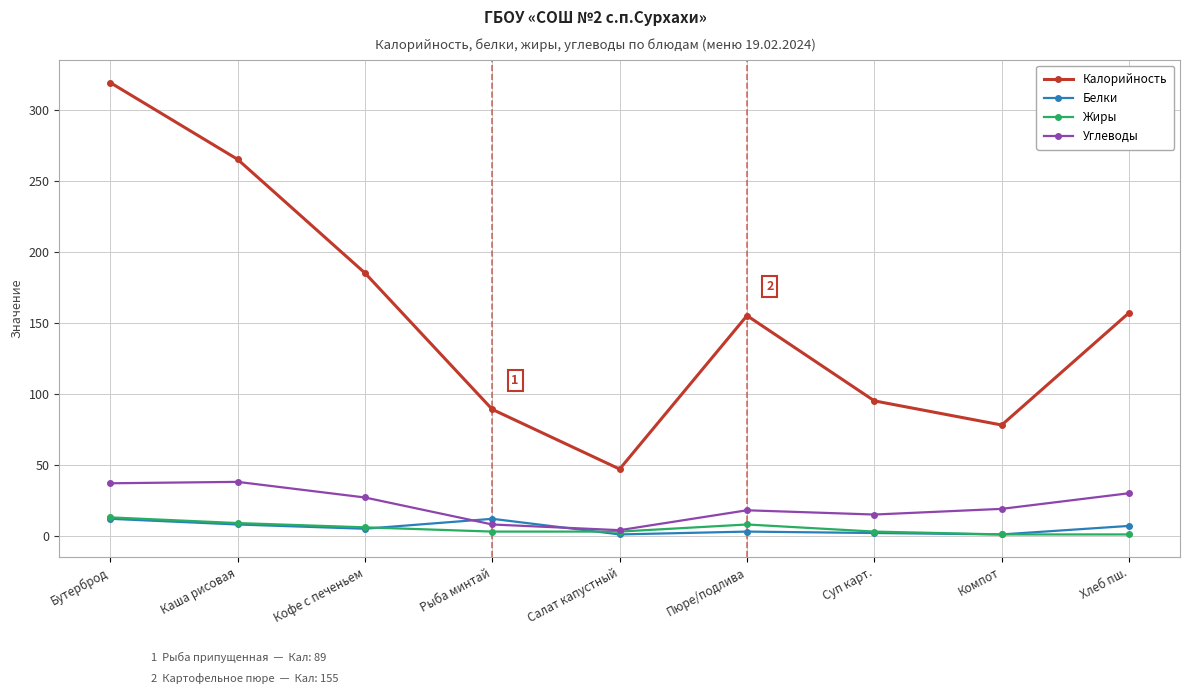

The Углеводы series shows 30 at Хлеб пш.. True or false?

True